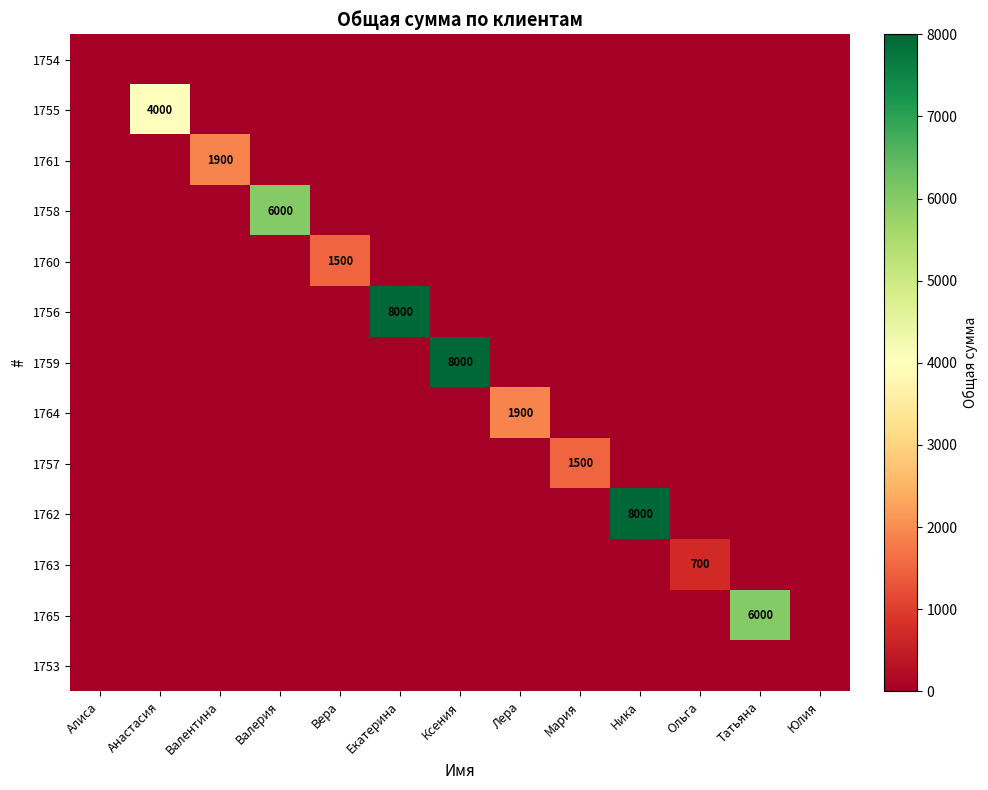

At how many categories does at least one series exceed 7910?

3